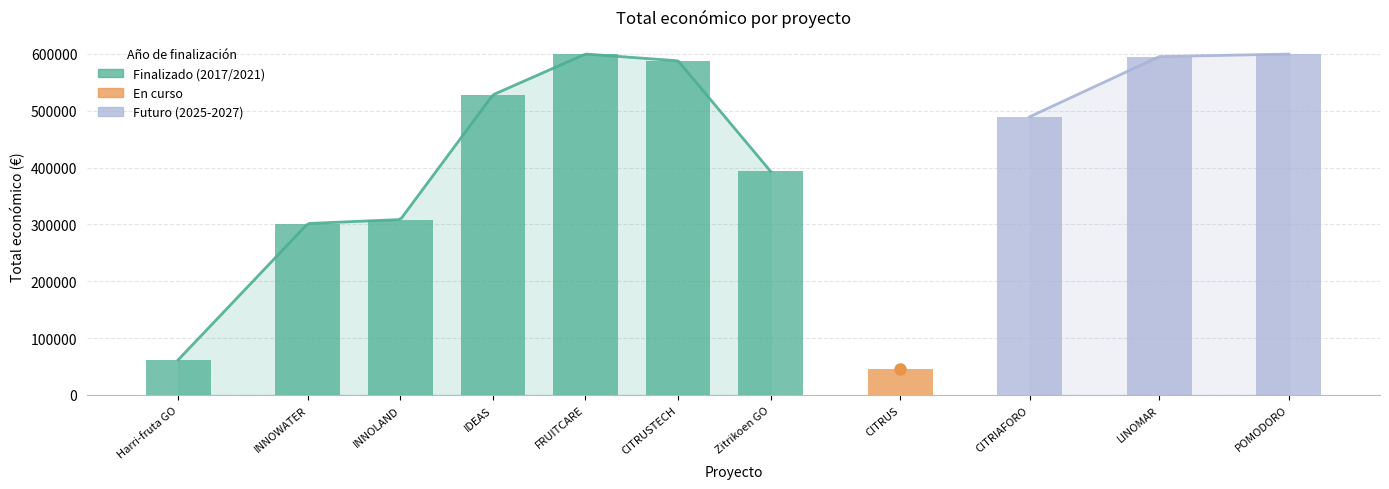

Between POMODORO and LINOMAR, which is larger?

POMODORO